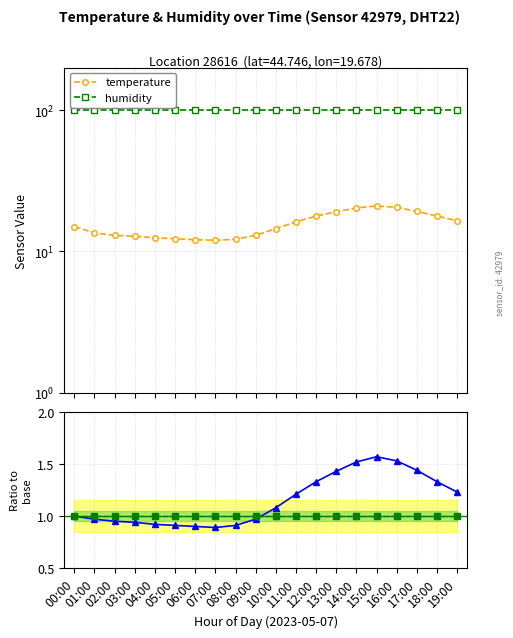

At how many categories does at least one series exceed 80?

20